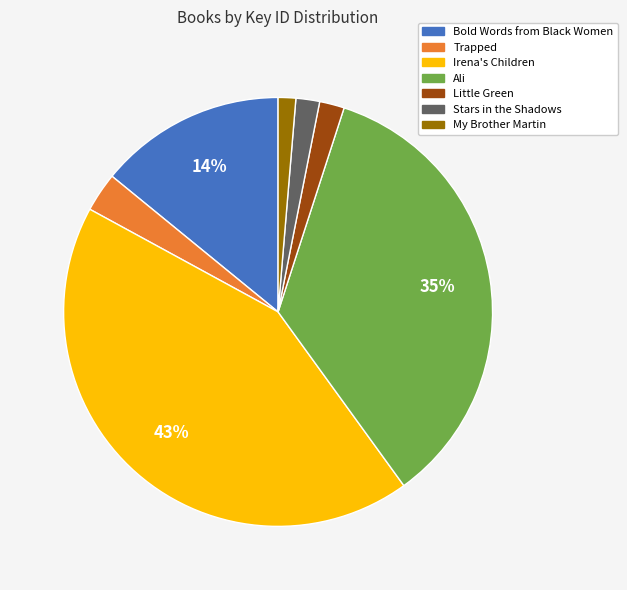

How many segments does this pie chart have?

7